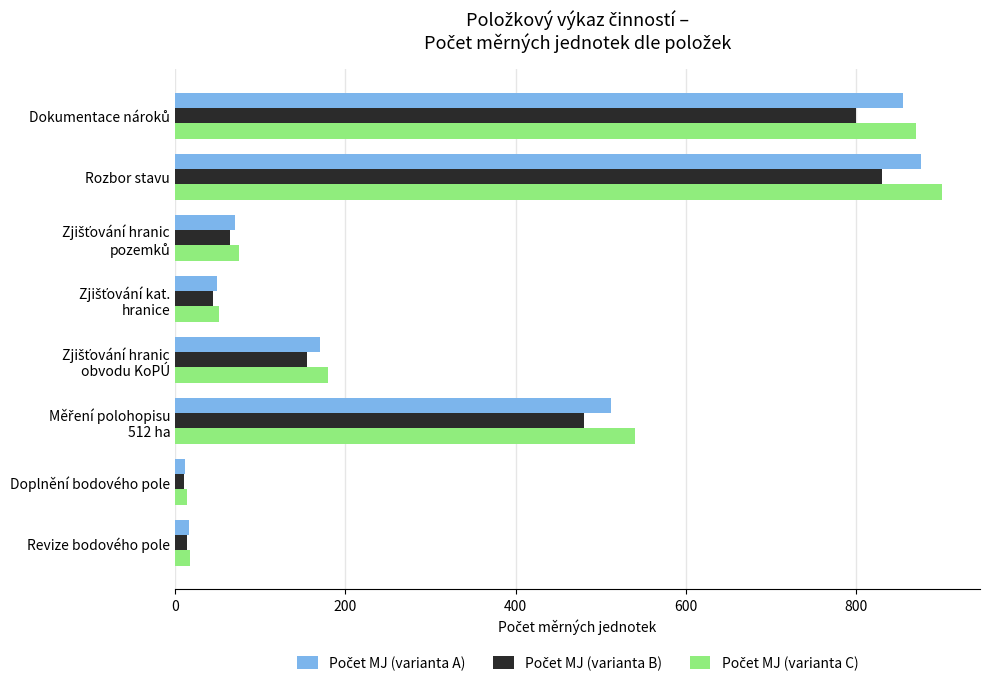

How many distinct data groups are displayed?

3